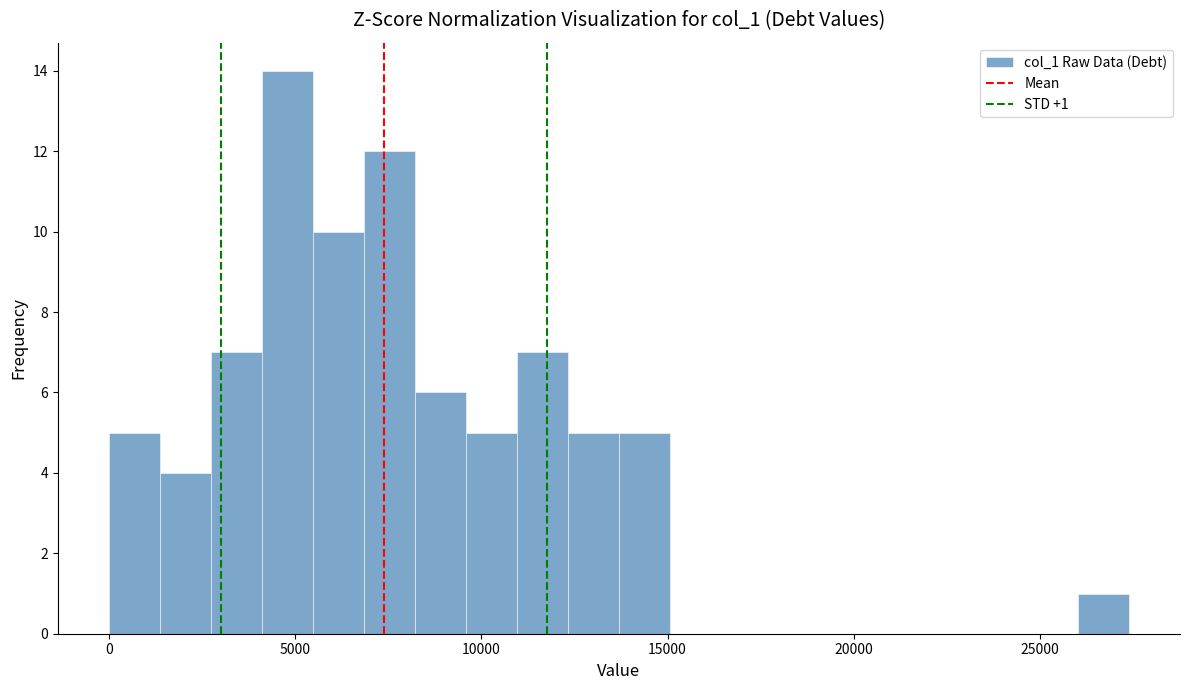

Around what value on the x-axis is the tallest bar? Give the approximate position of its centre, as read against the axis.

5000